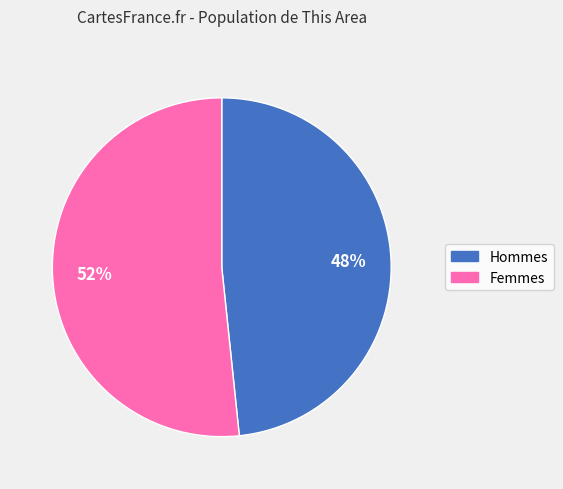

To the nearest percent, what is the average slice percentage?

50%